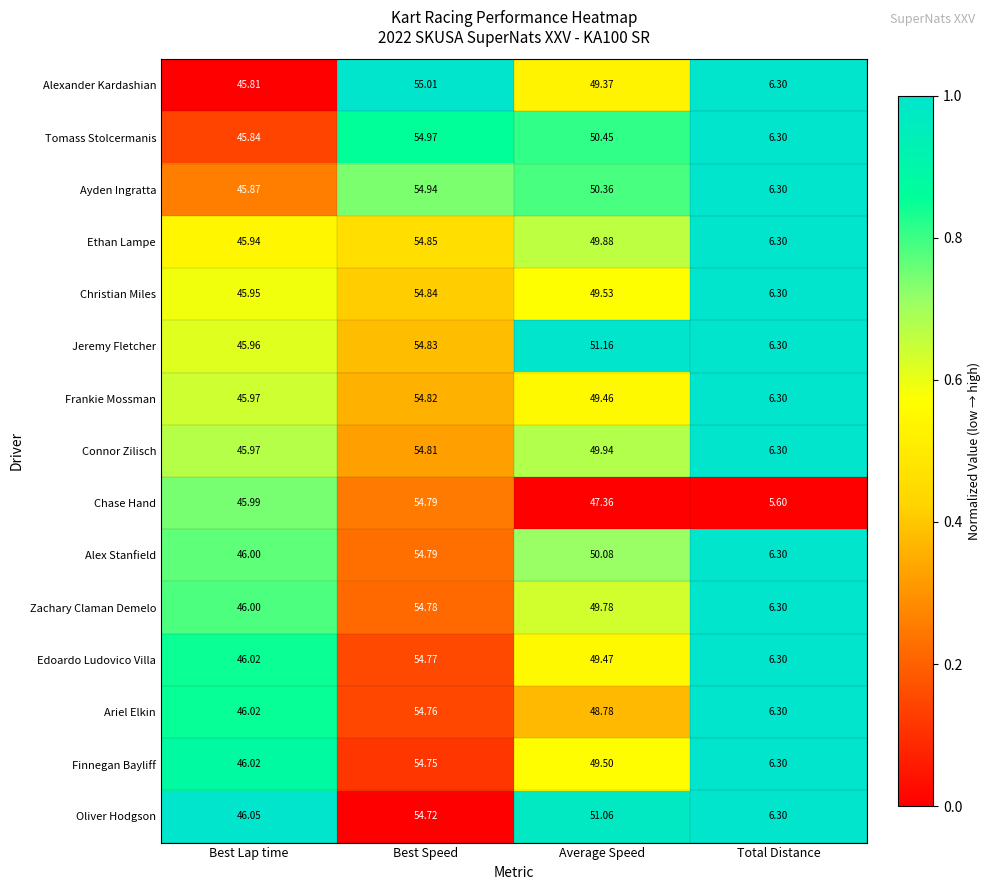

Which series has the largest total across all categories?

Jeremy Fletcher